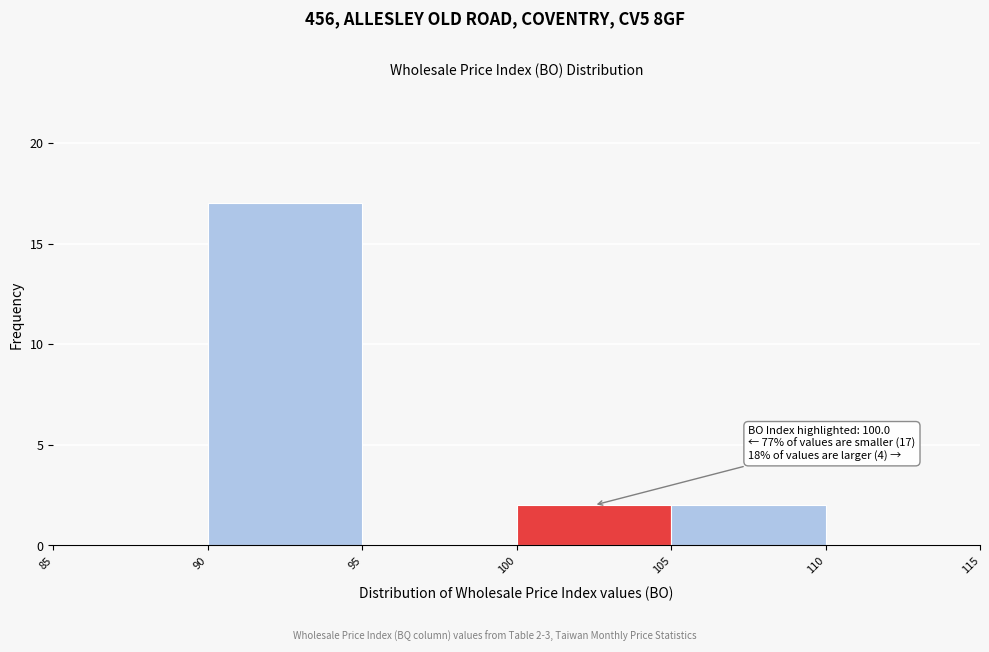

Which range on the x-axis has the tallest bar?

90 to 95